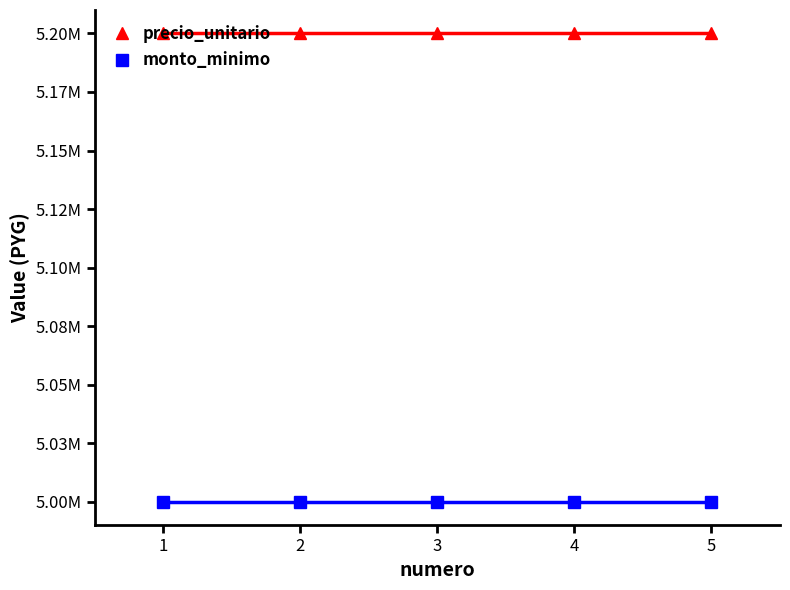

What is the maximum value shown in the chart?

5200000